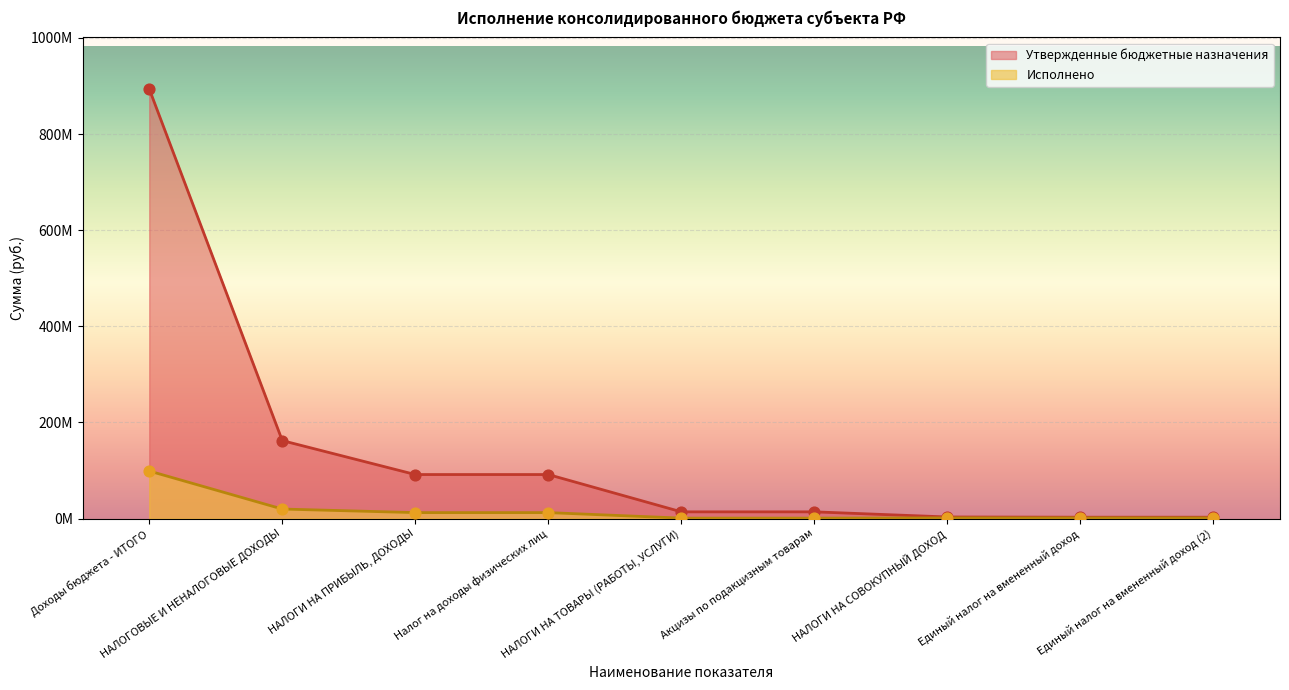

Which series has the largest total across all categories?

Утвержденные бюджетные назначения